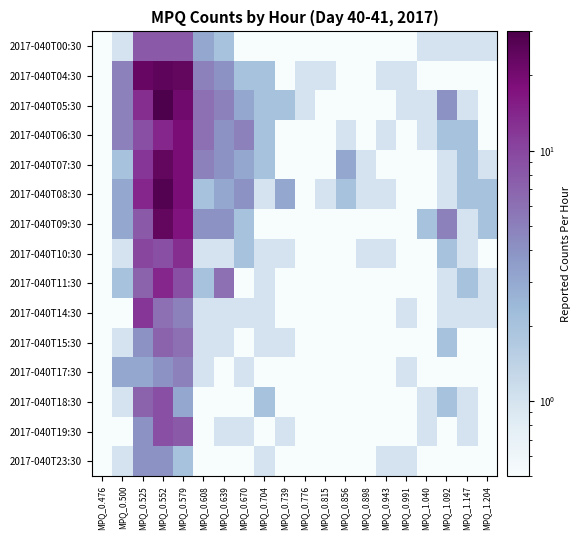

What is the spread (max minus min) of values at MPQ_1.147?

1.9